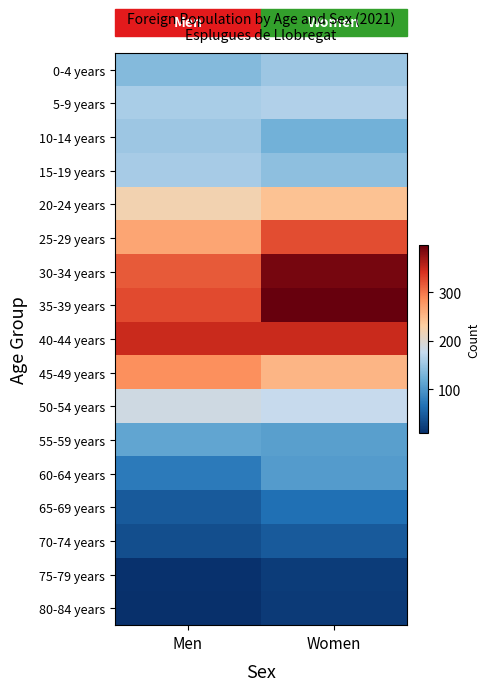

List the series in order of their peak value, highest first.

35-39 years, 30-34 years, 40-44 years, 25-29 years, 45-49 years, 20-24 years, 50-54 years, 5-9 years, 15-19 years, 0-4 years, 10-14 years, 55-59 years, 60-64 years, 65-69 years, 70-74 years, 75-79 years, 80-84 years